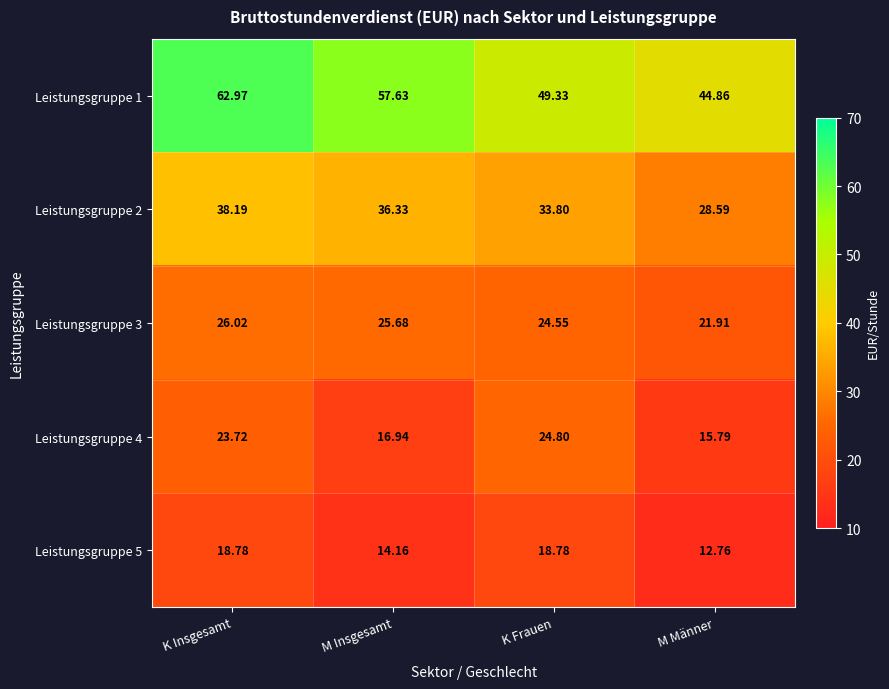

Is the value of Leistungsgruppe 1 at K Frauen greater than the value of Leistungsgruppe 2 at K Frauen?

Yes